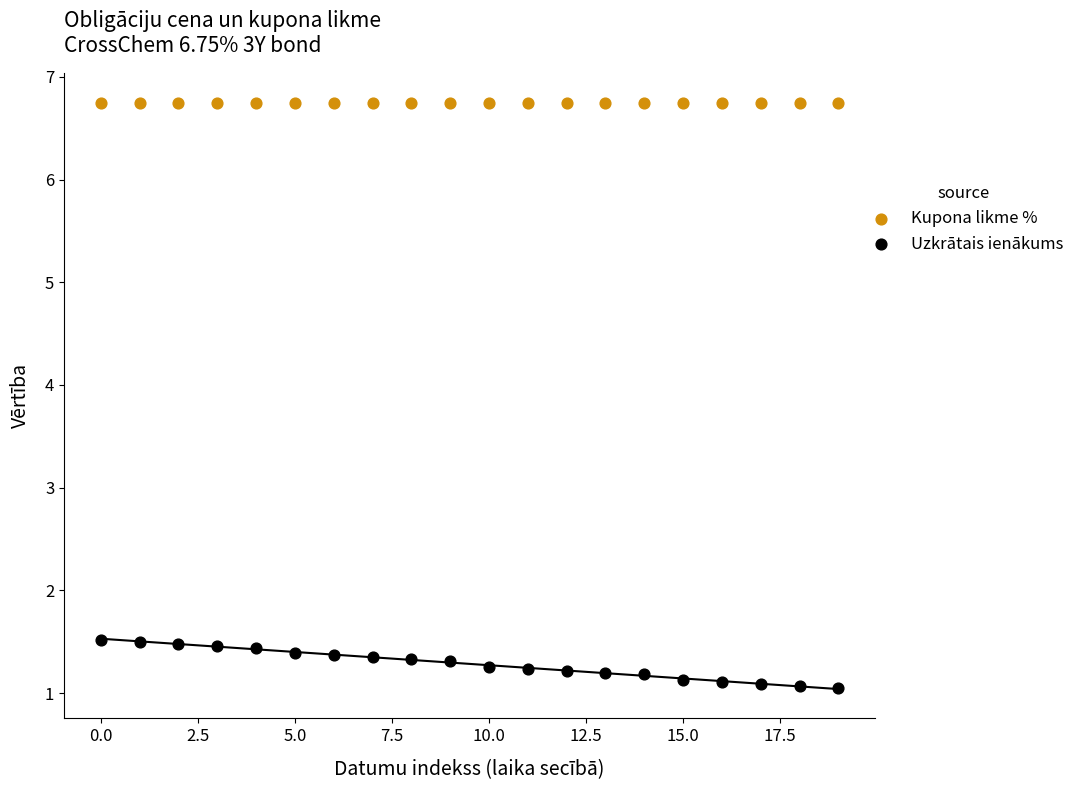

Which series reaches the minimum Y coordinate?

Uzkrātais ienākums